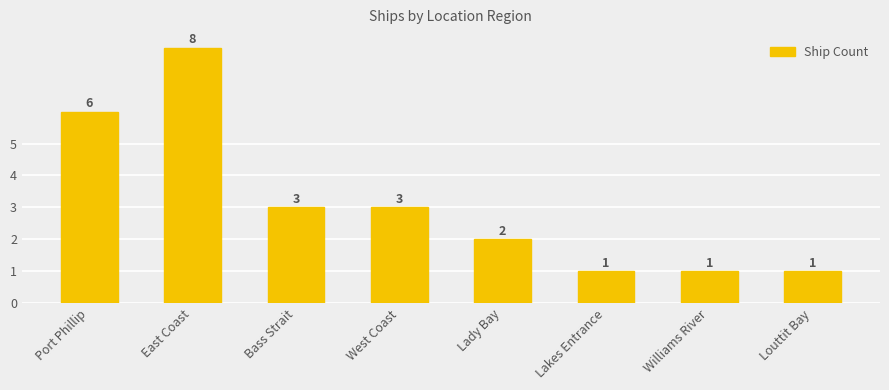

At which label does the data first exceed 3?

Port Phillip